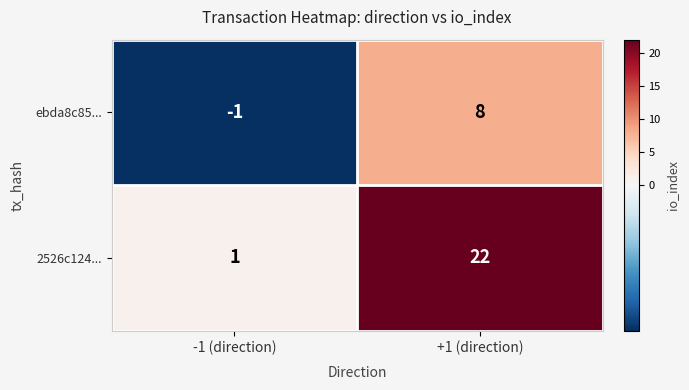

How many data points in 2526c124... are less than 22?

1